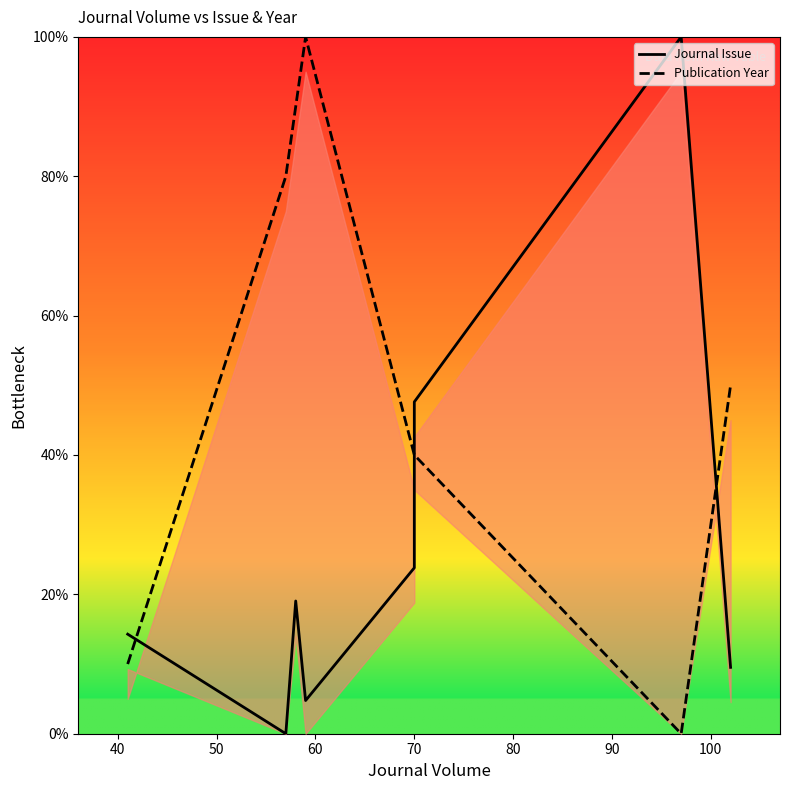

Between 40 and 70, which series saw the biggest shift?

Publication Year